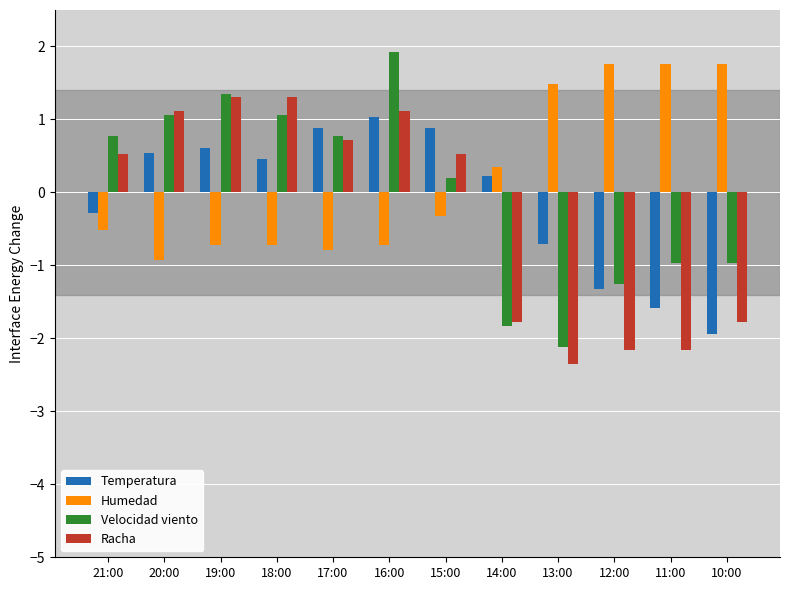

Rank the series by their maximum value, from highest to lowest.

Velocidad viento, Humedad, Racha, Temperatura